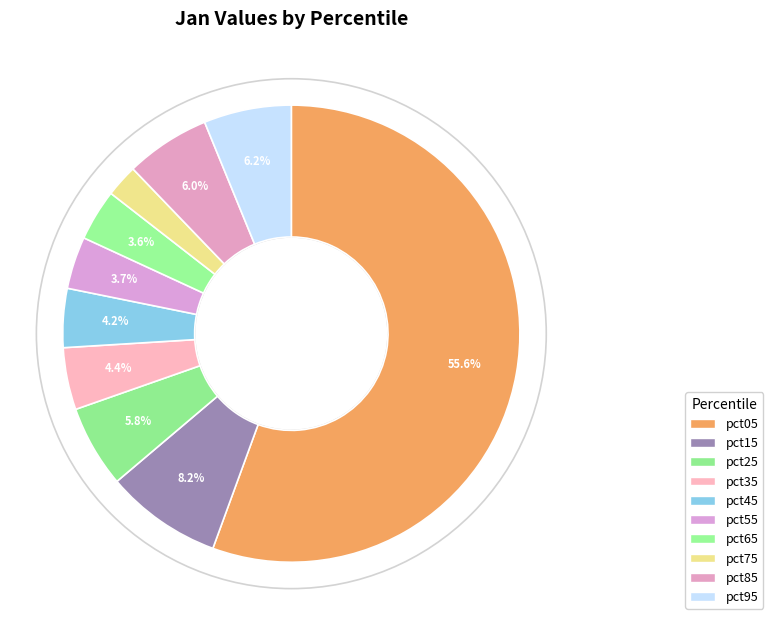

To the nearest percent, what is the average slice percentage?

10%